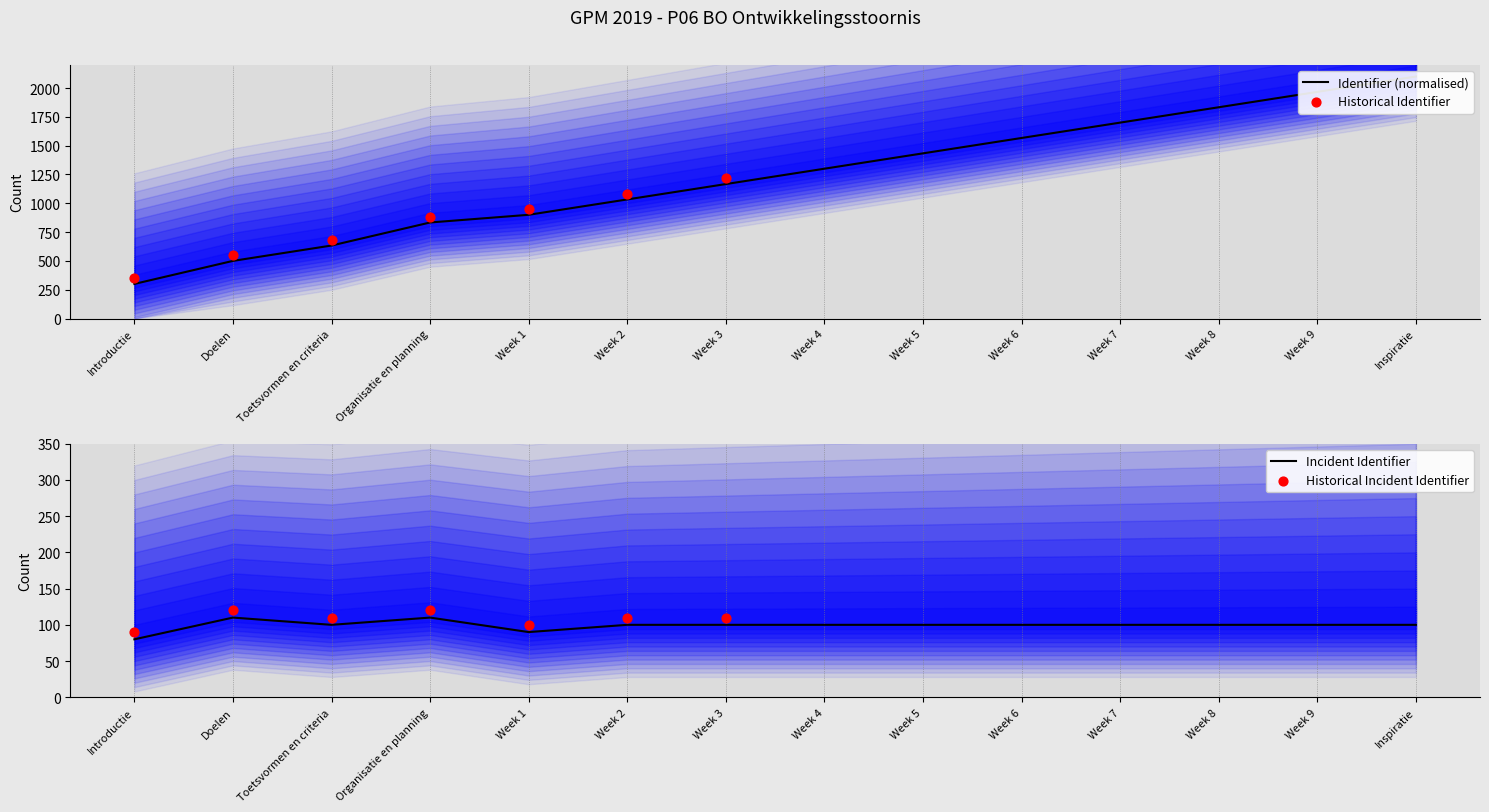

What is the change in value from Introductie to Week 4?

+1000.0